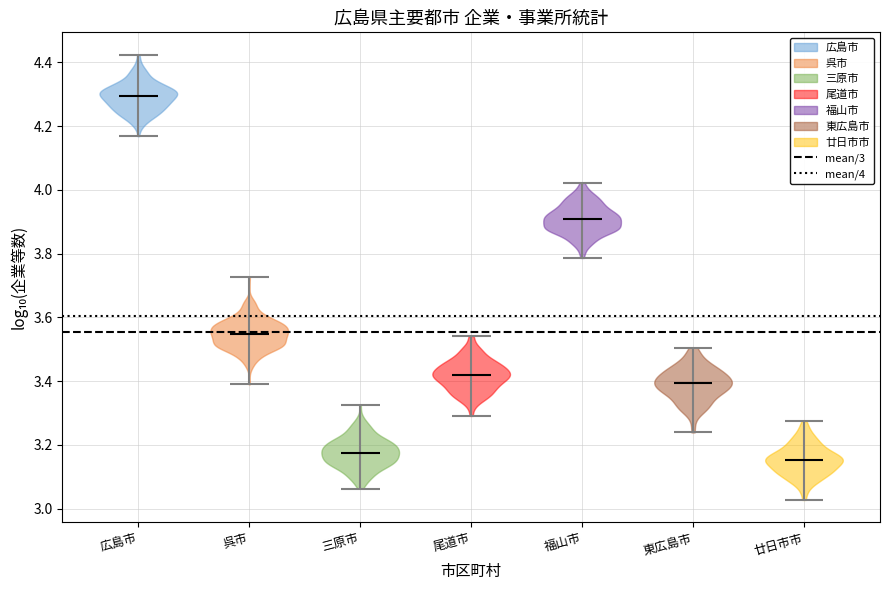

What is the highest point the violin for 廿日市市 reaches on the y-axis? The values are not printed on the chart, so give them approximately, as read against the axis.

3.28